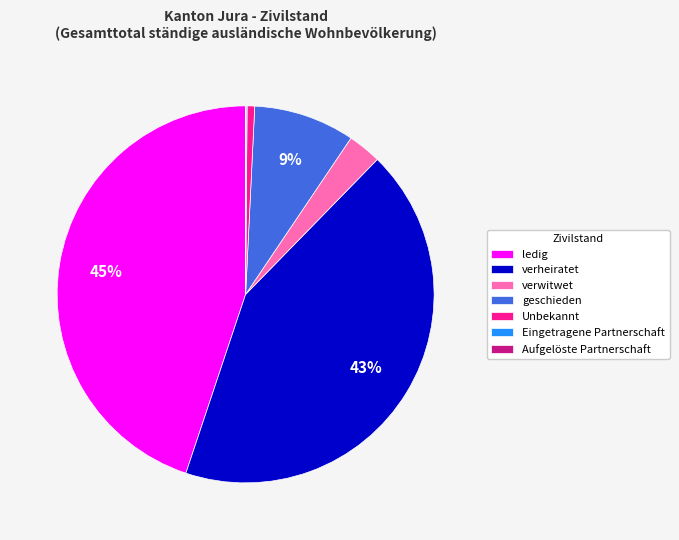

Which slice is the largest?

ledig